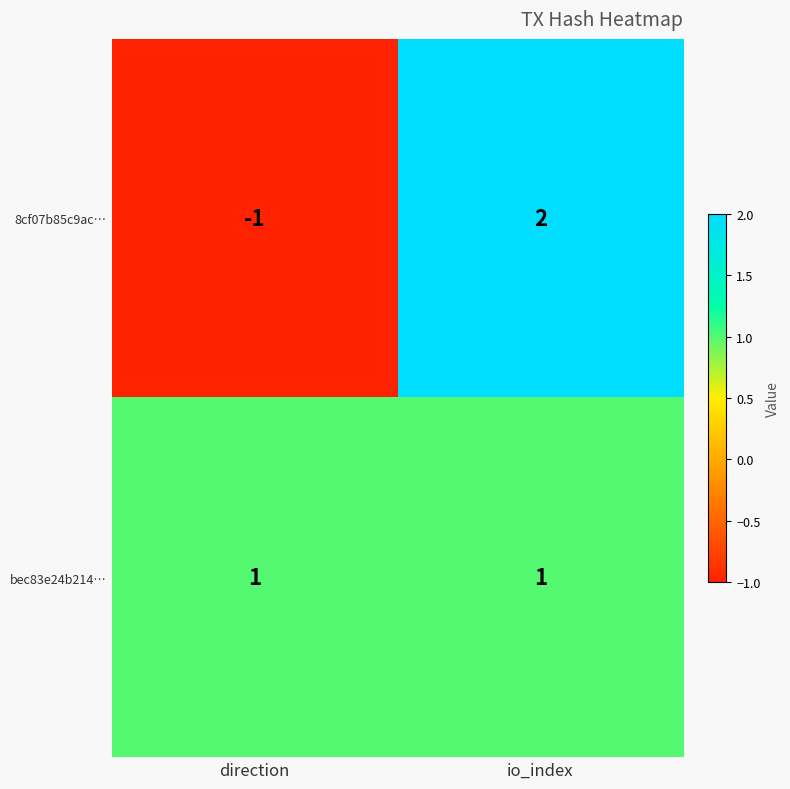

Rank the series at io_index from highest to lowest value.

8cf07b85c9ac…, bec83e24b214…